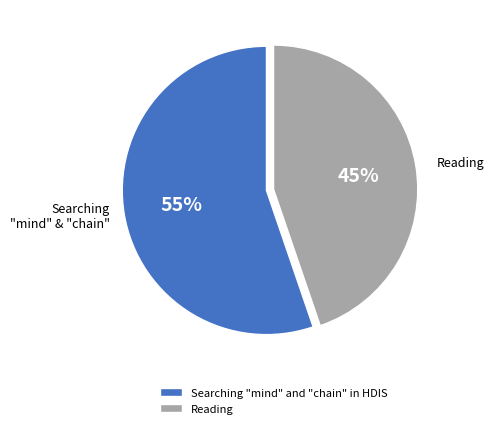

How many segments does this pie chart have?

2